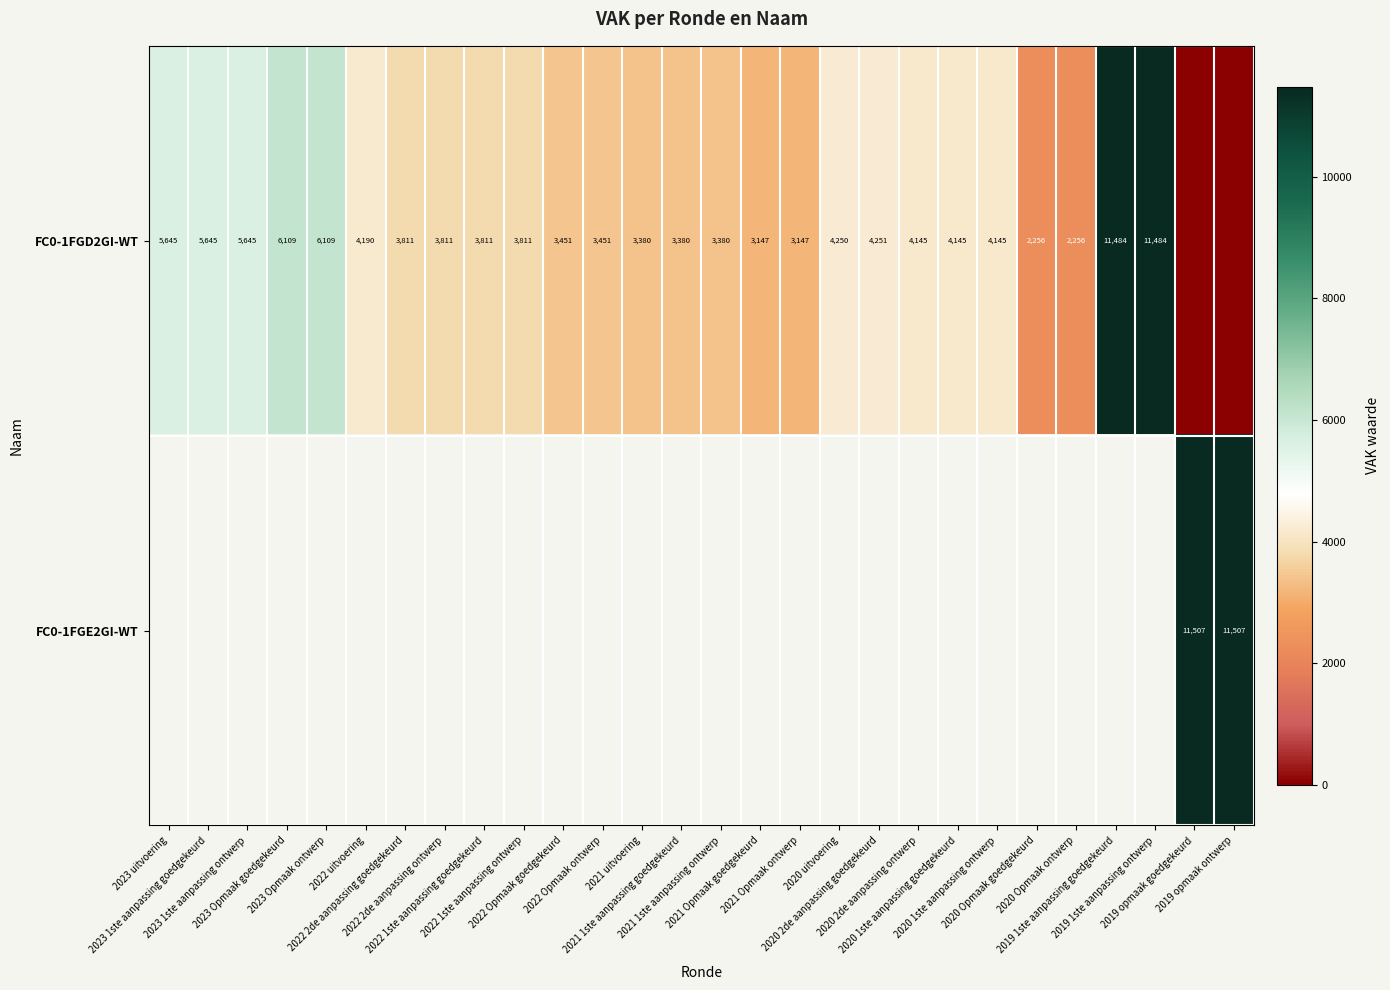

How many categories are shown in the chart?

28